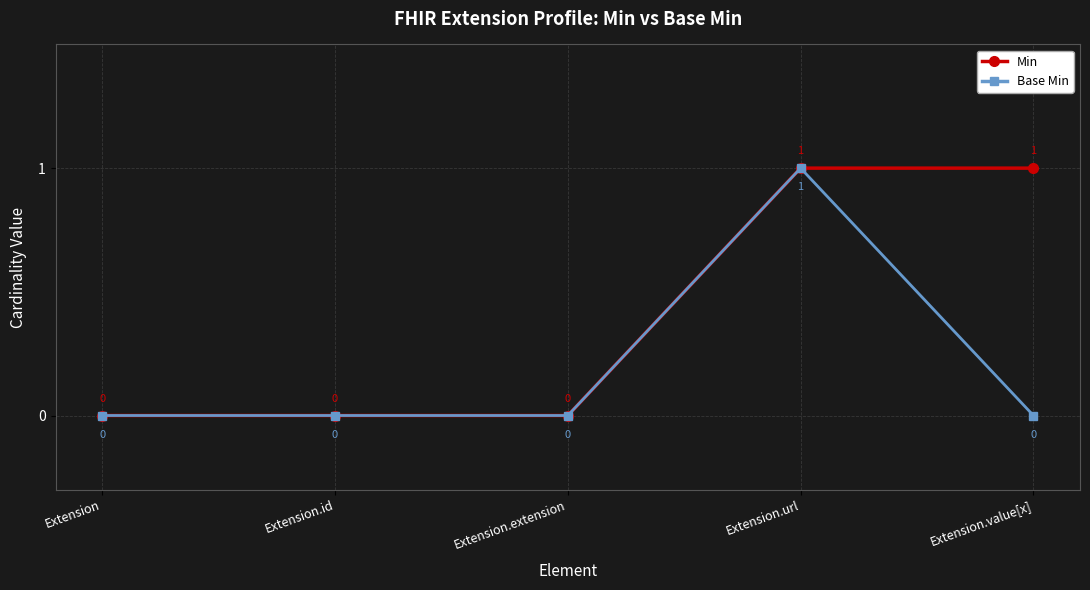

Reading left to right, list all the values displayed in this chart.

Min: 0	0	0	1	1
Base Min: 0	0	0	1	0